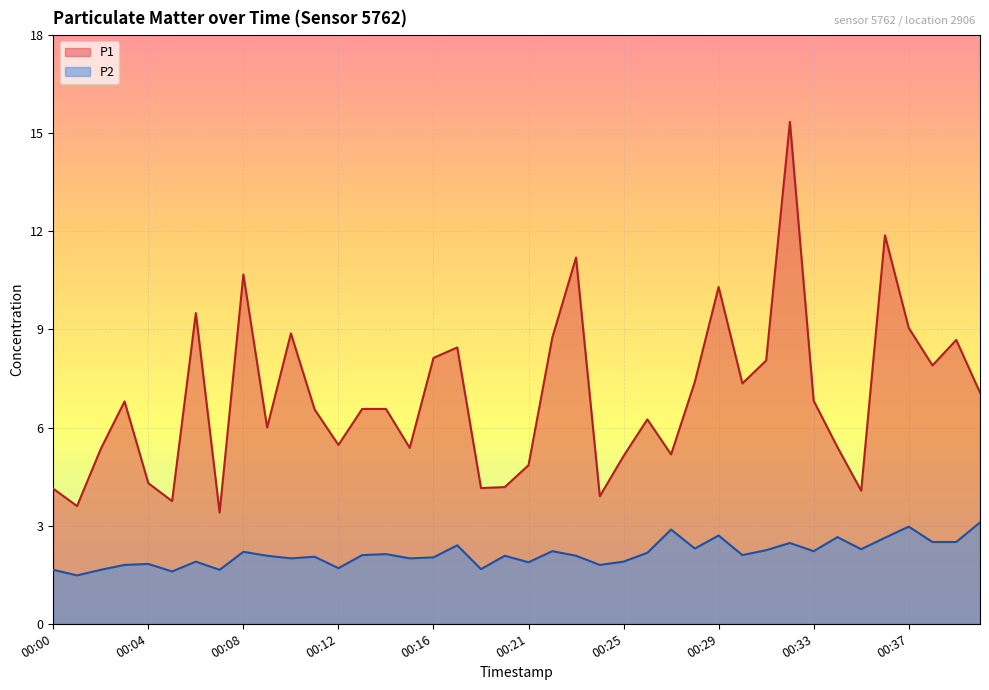

What is the highest value of the P1 series?

15.3